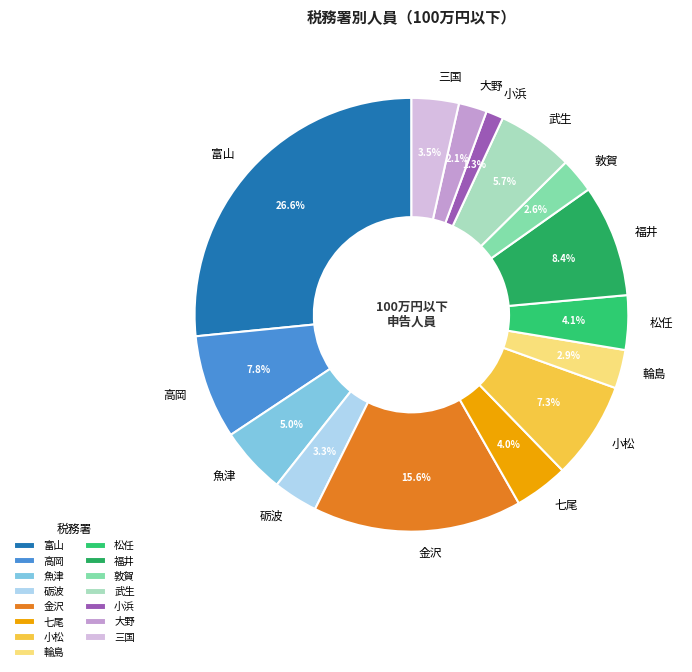

How much of the chart is everything except 金沢?

84.4%